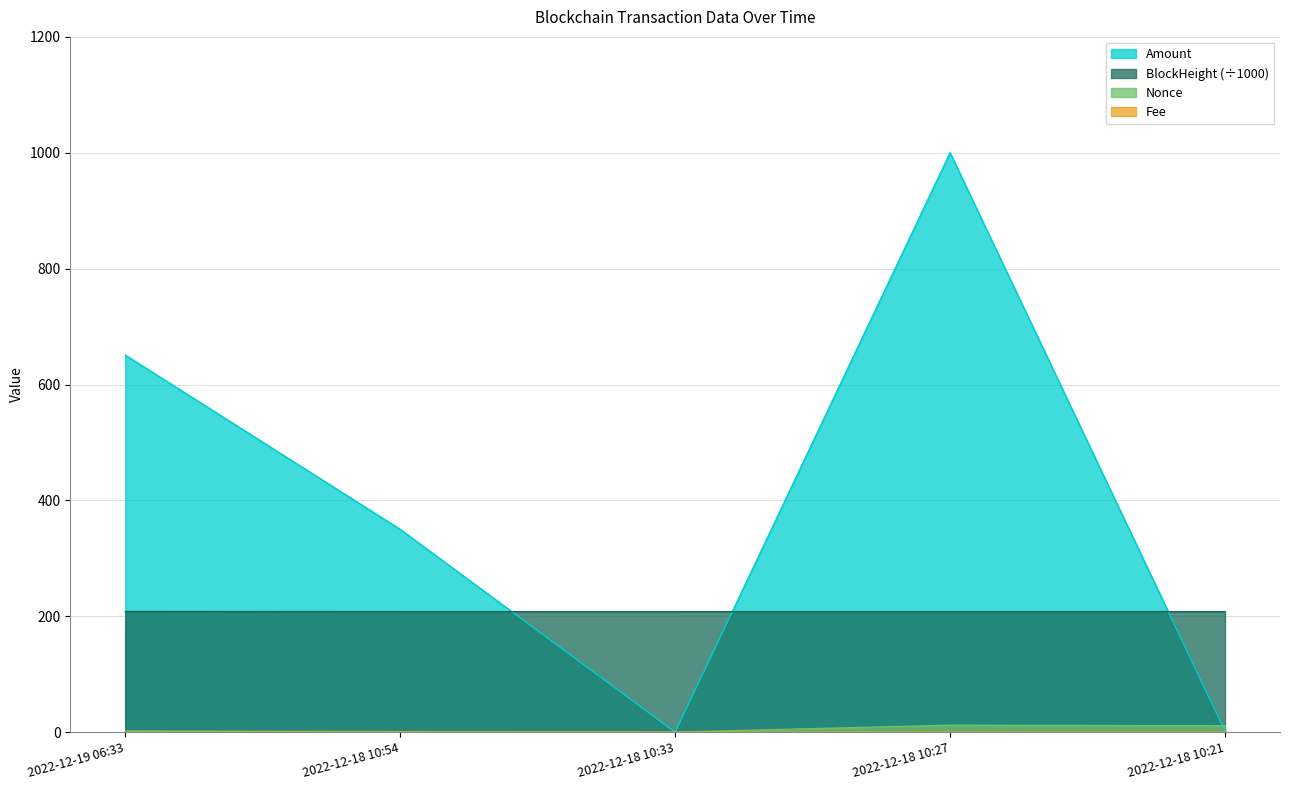

What is the highest value of the Fee series?

0.2